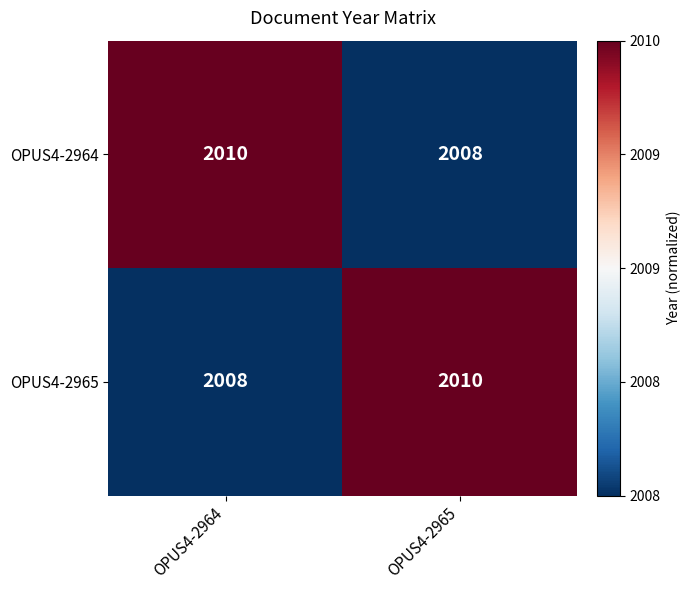

What is the sum of the OPUS4-2964 values at OPUS4-2965 and OPUS4-2964?

4018